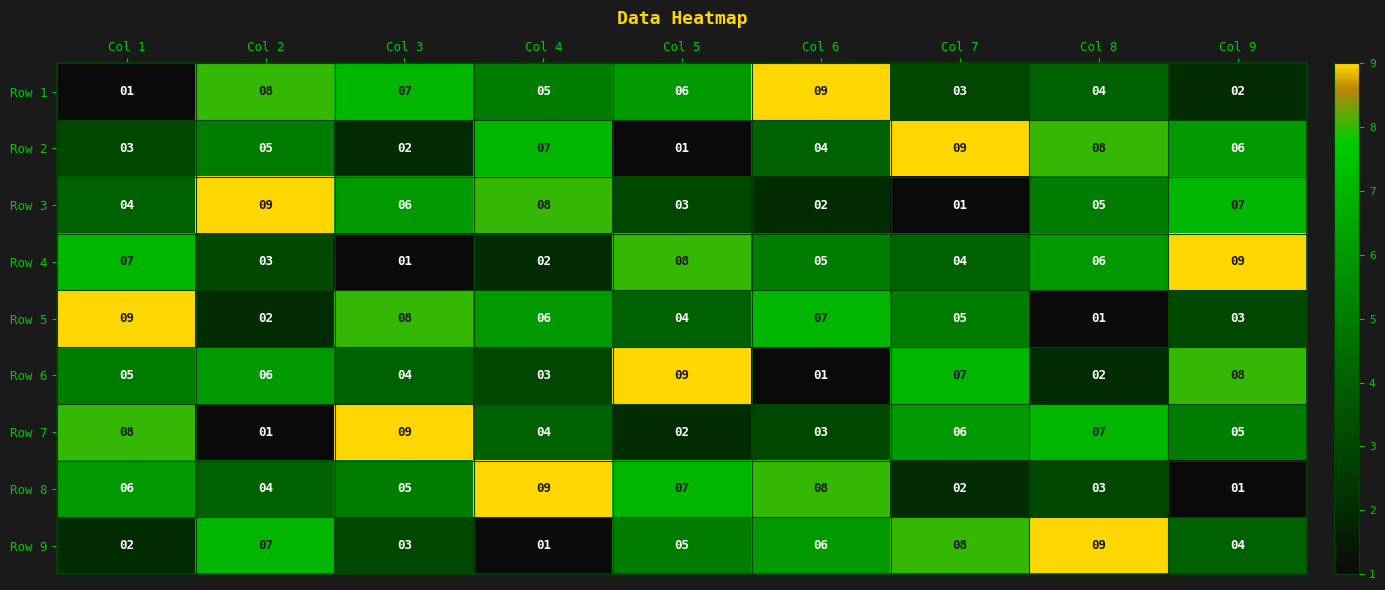

What is the average value of the Row 4 series?

5